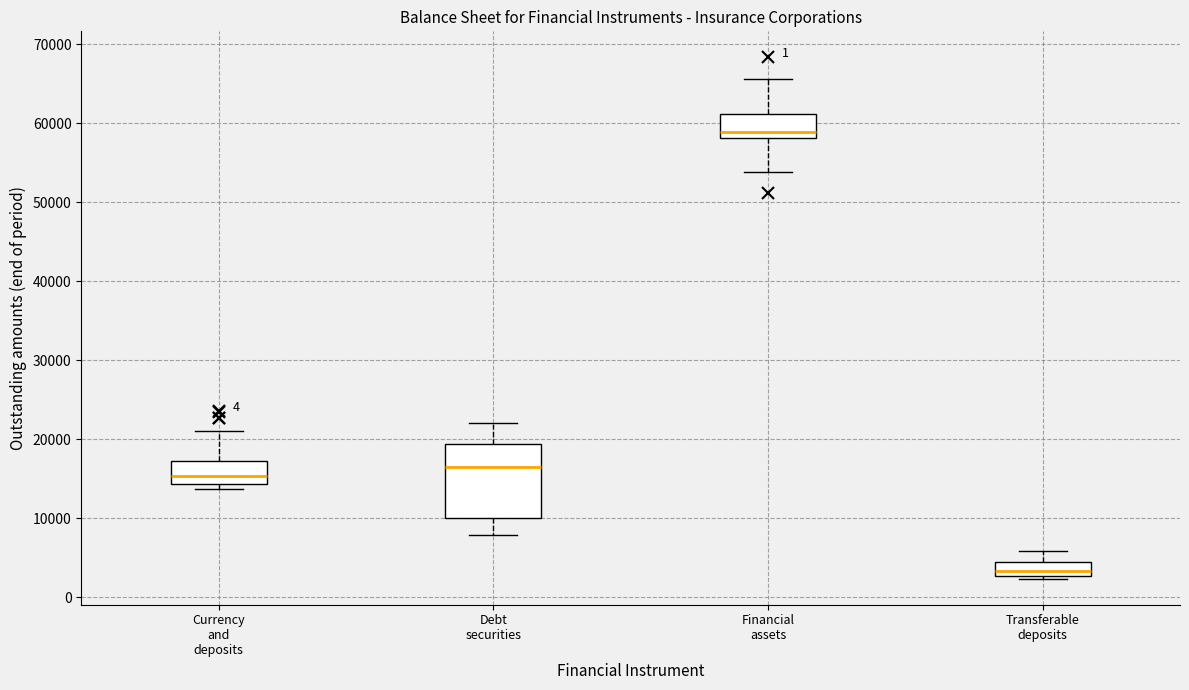

Which box has the lowest median line?

Transferable deposits